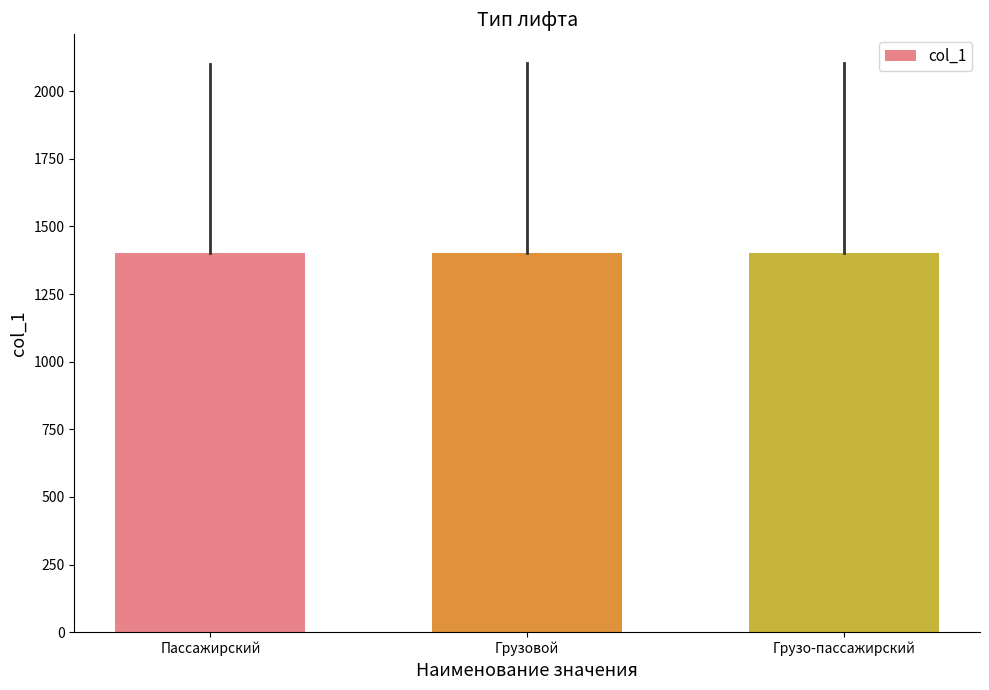

What position from the left is Пассажирский?

1